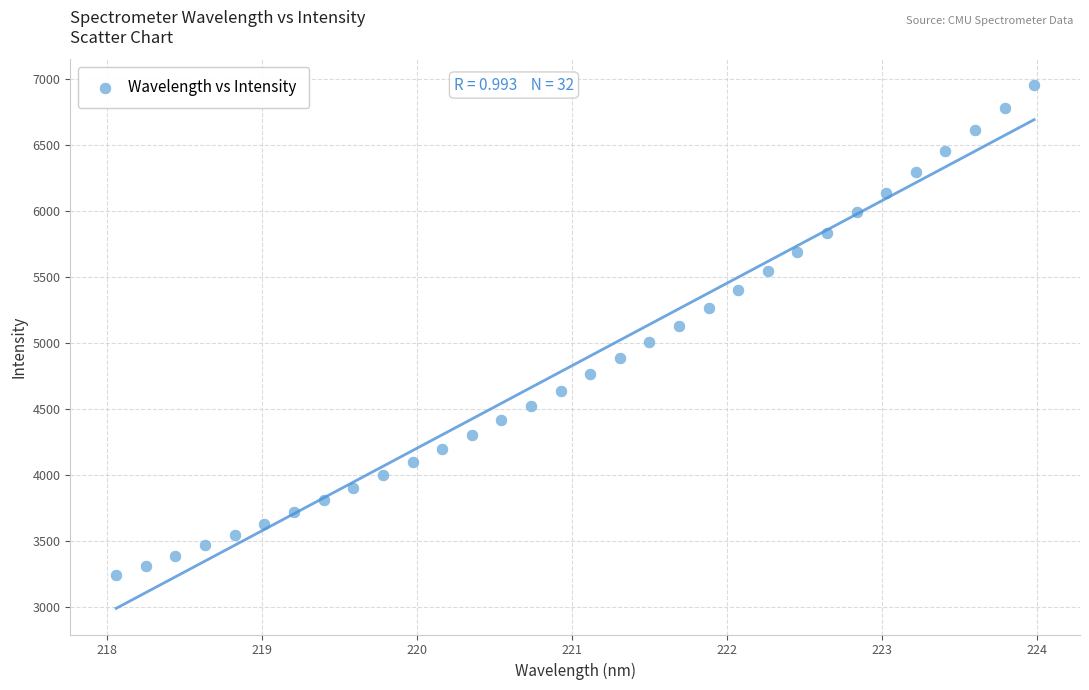

What is the range of Y values (max minus min)?

3707.4